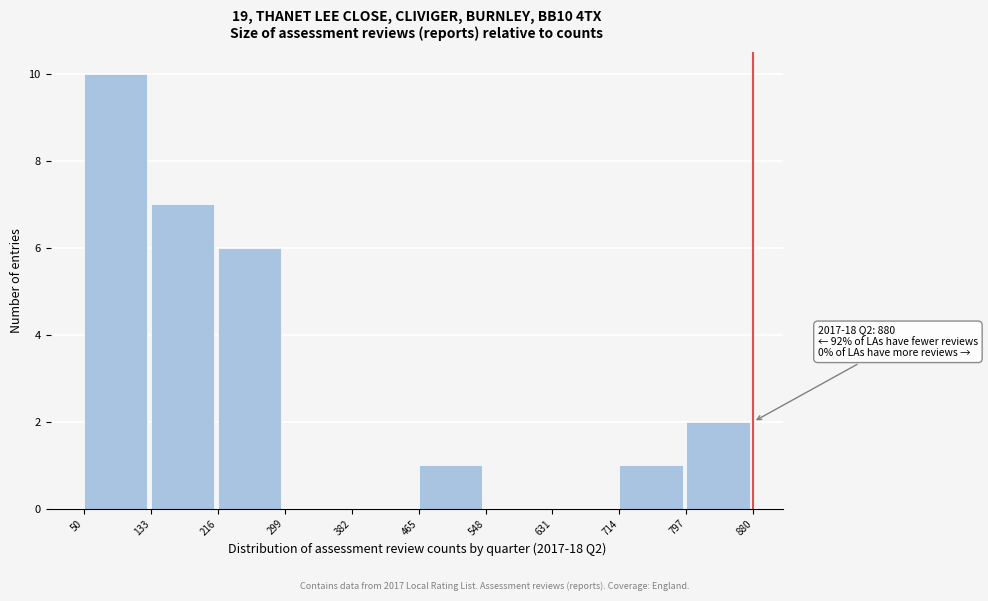

Over which range of the x-axis is the bar tallest?

50 to 133